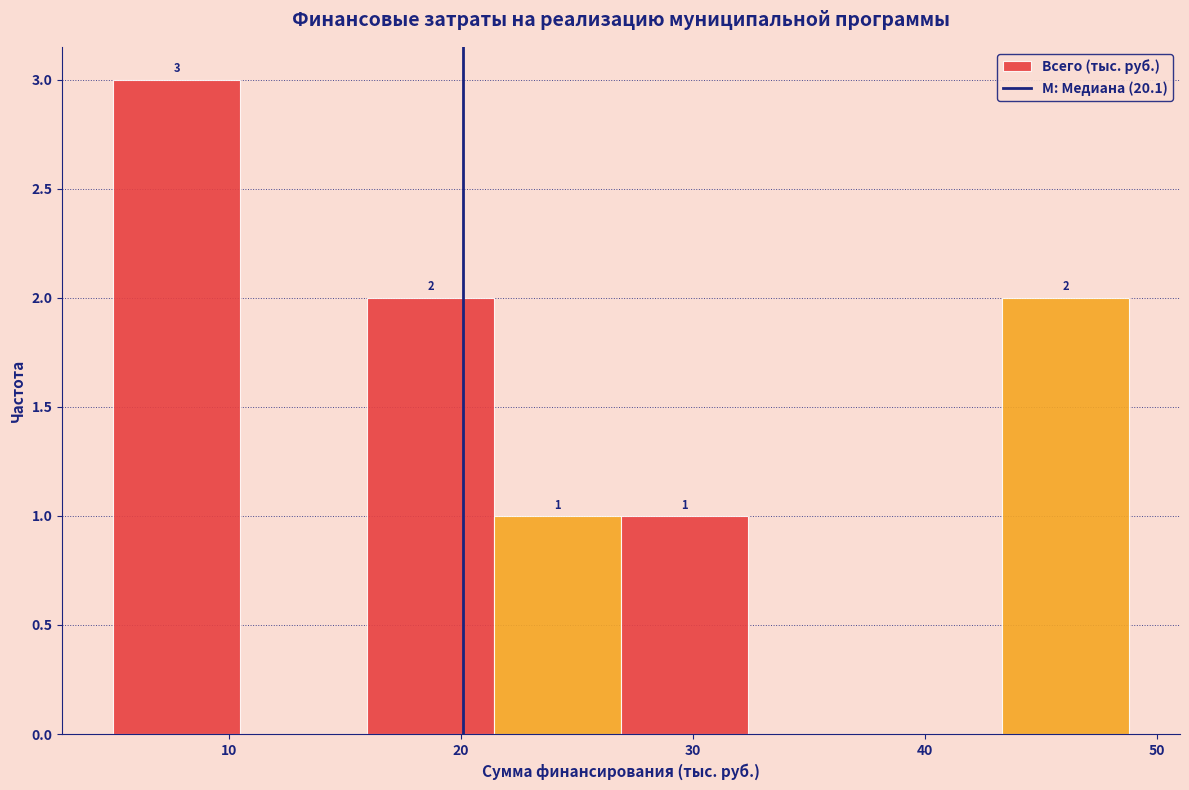

Over which range of the x-axis is the bar tallest?

5 to 10